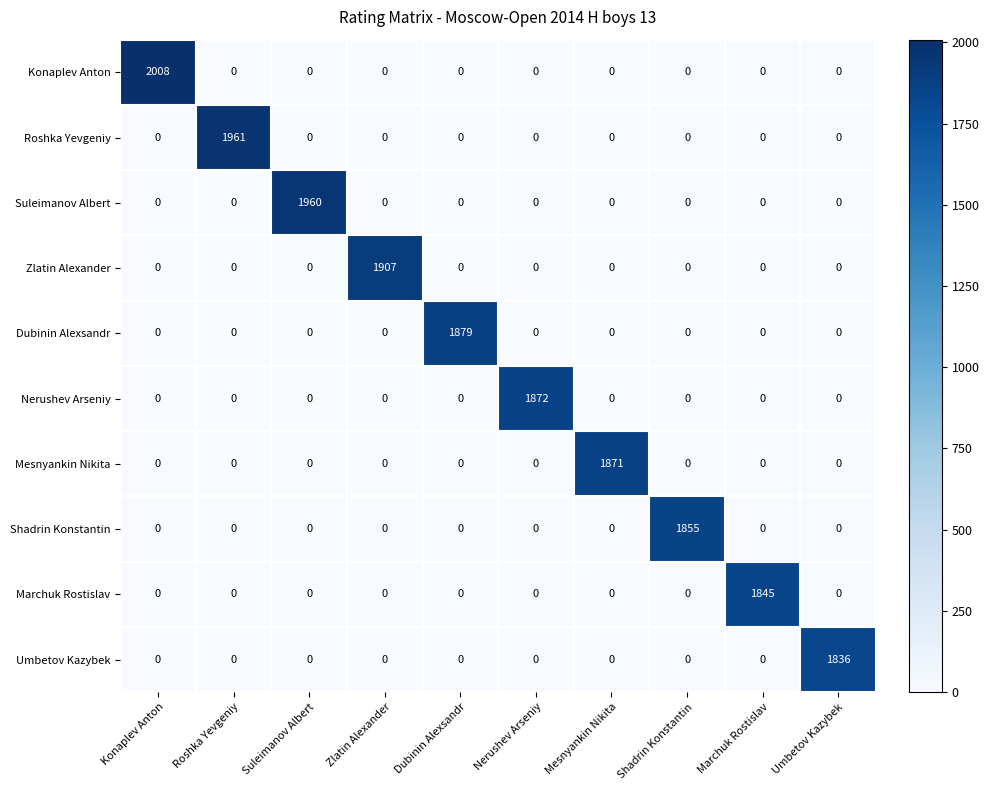

True or false: Marchuk Rostislav has a value of 1845 at Marchuk Rostislav.

True